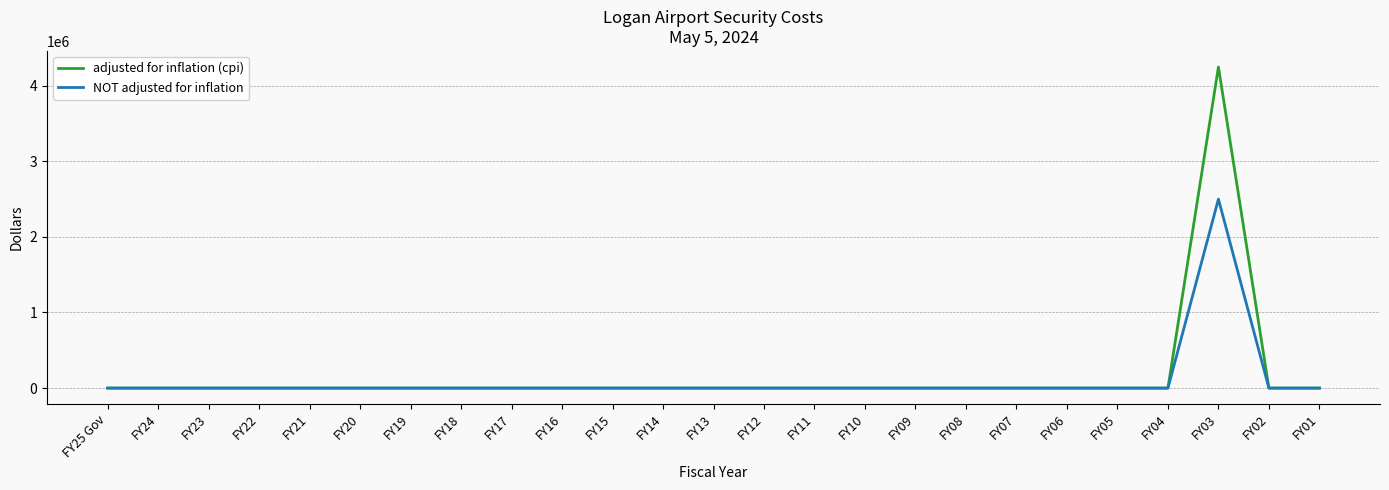

What is the sum of all adjusted for inflation (cpi) values?

4247868